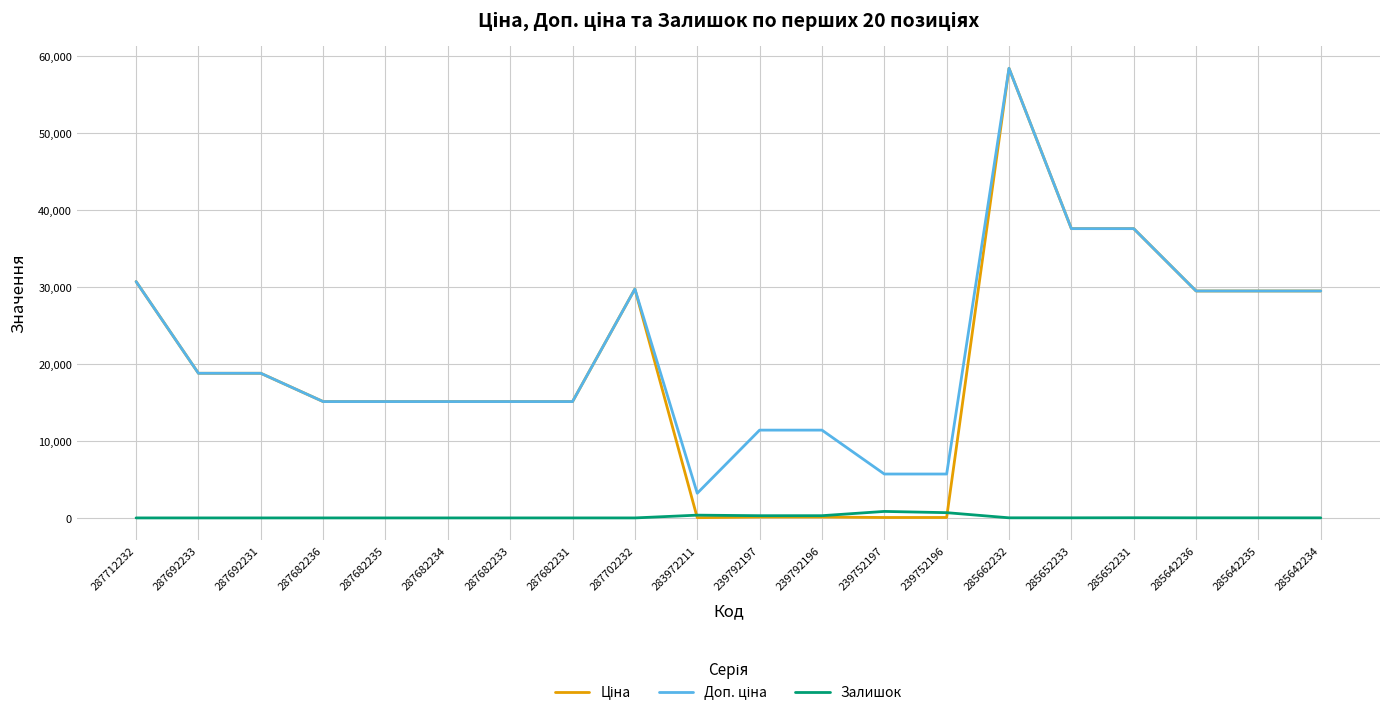

At which category is the sum across all series the highest?

285662232